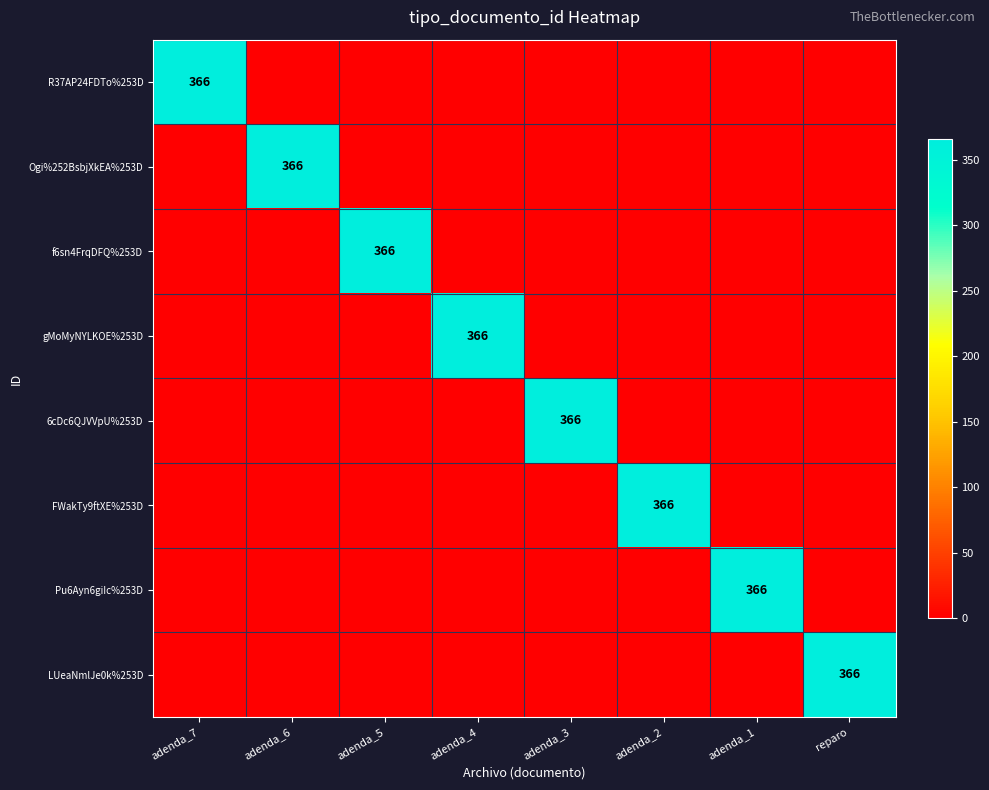

How many data points does each series have?

8